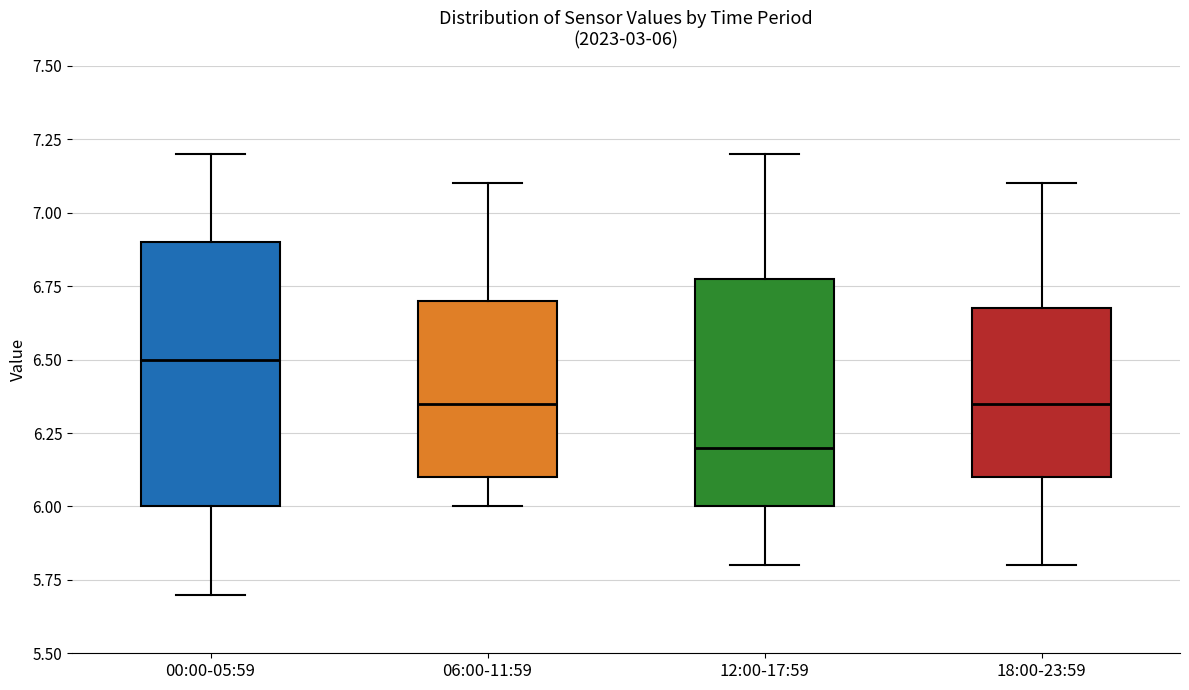

Which box is the tallest, from its lower edge to its upper edge?

00:00-05:59